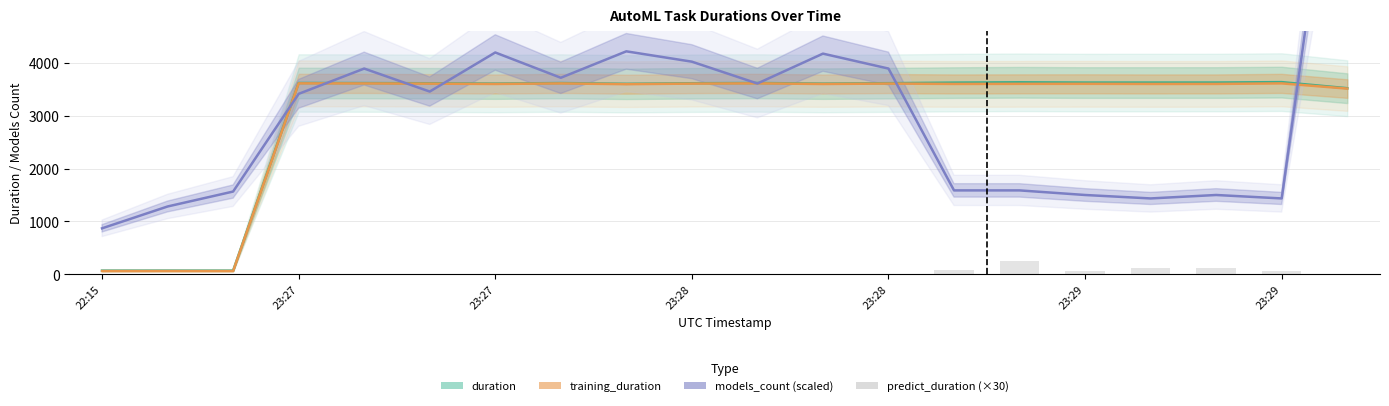

Is the value of training_duration at 23:29 greater than the value of duration at 13?

No